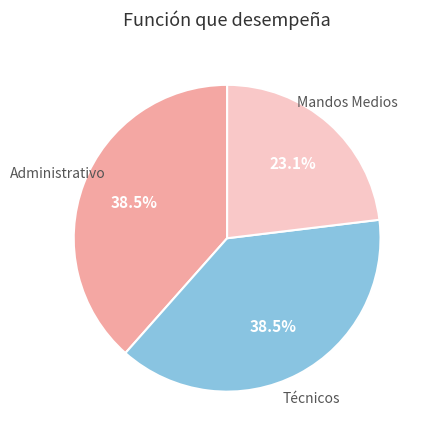

Which category has the smallest portion of the pie?

Mandos Medios